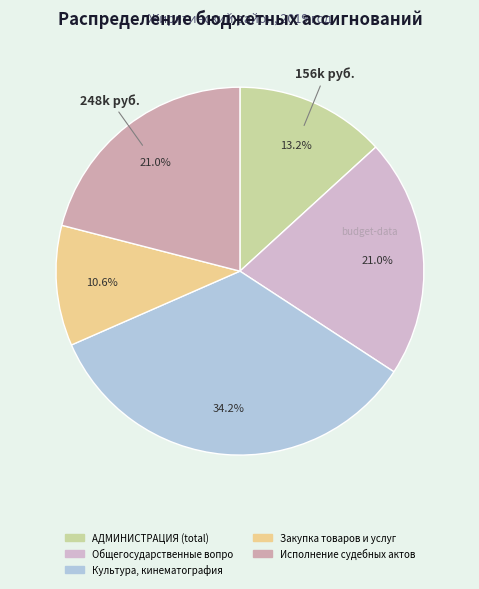

Count the number of slices in the pie.

5